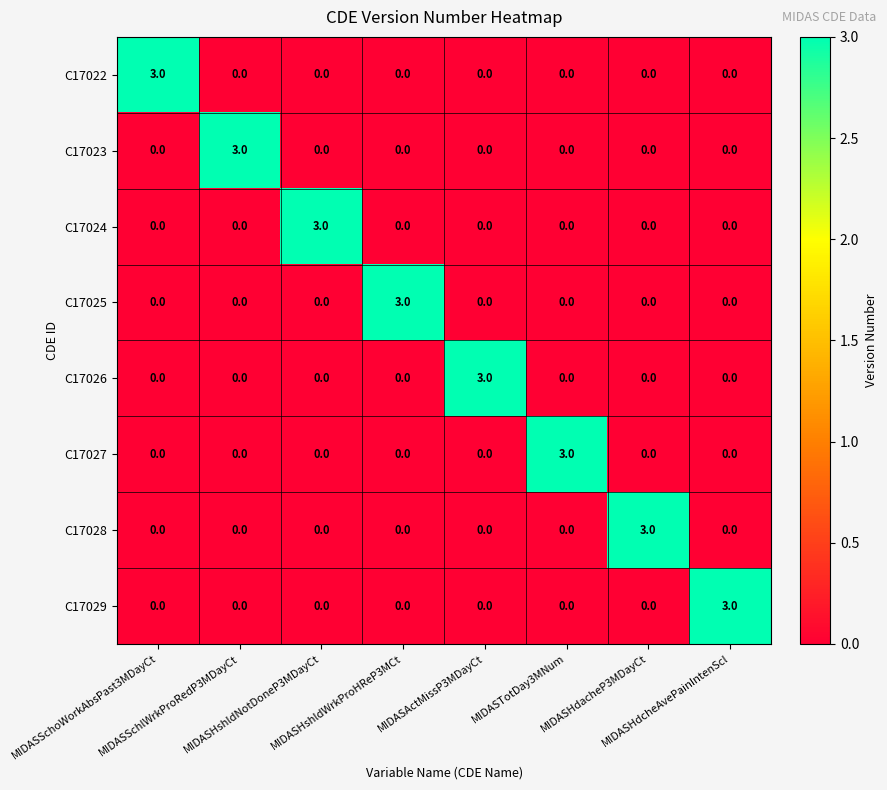

What is the difference between the maximum and minimum values in the C17023 series?

3